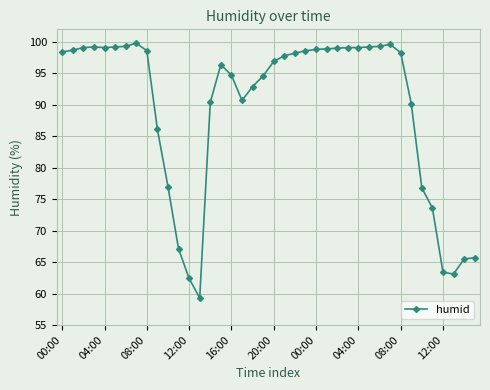

True or false: there are more than 1 points higher than both neighbors.

True